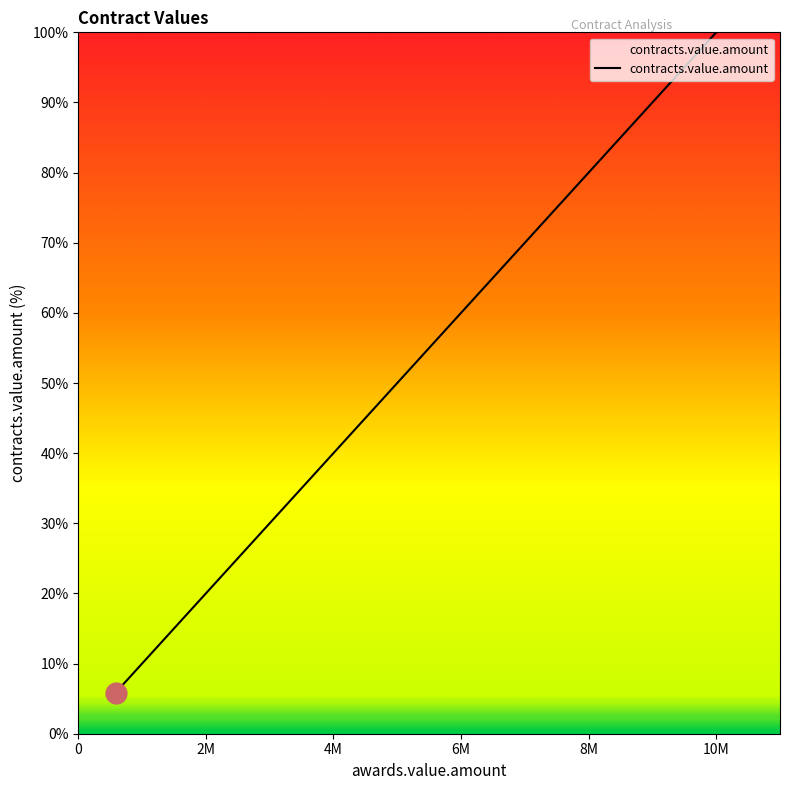

What is the sum of all values?

205.1